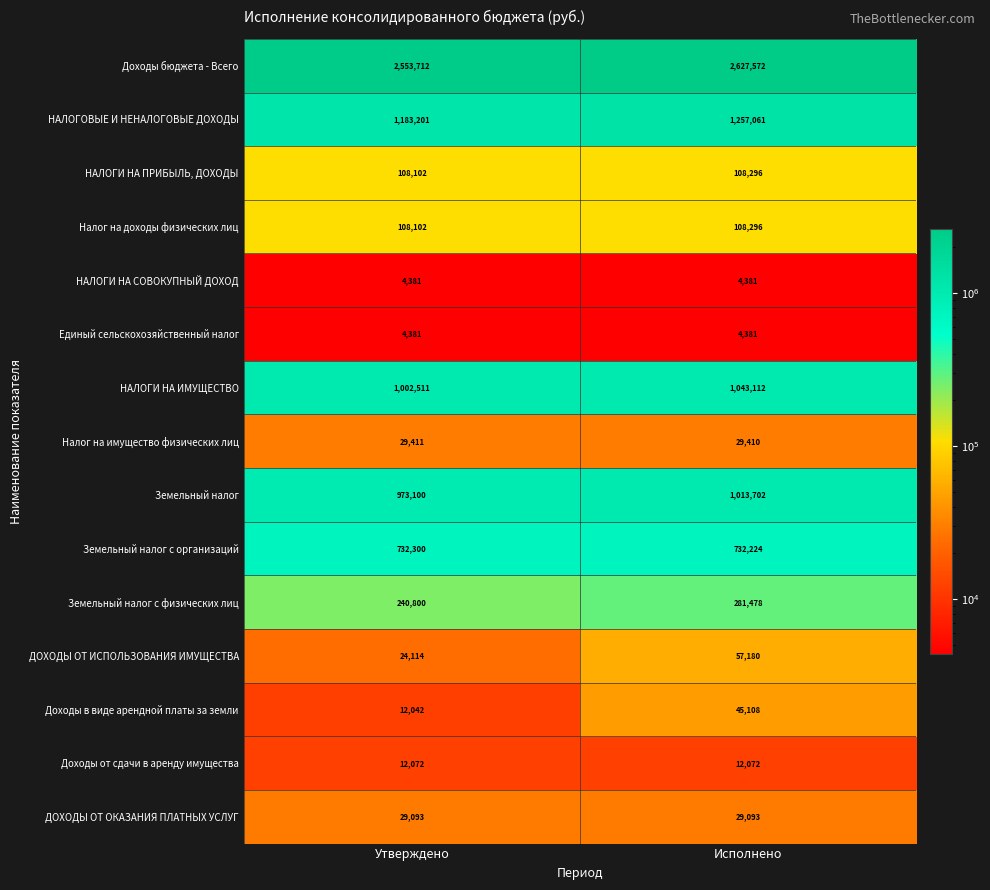

What is the average value of the Доходы бюджета - Всего series?

2590642